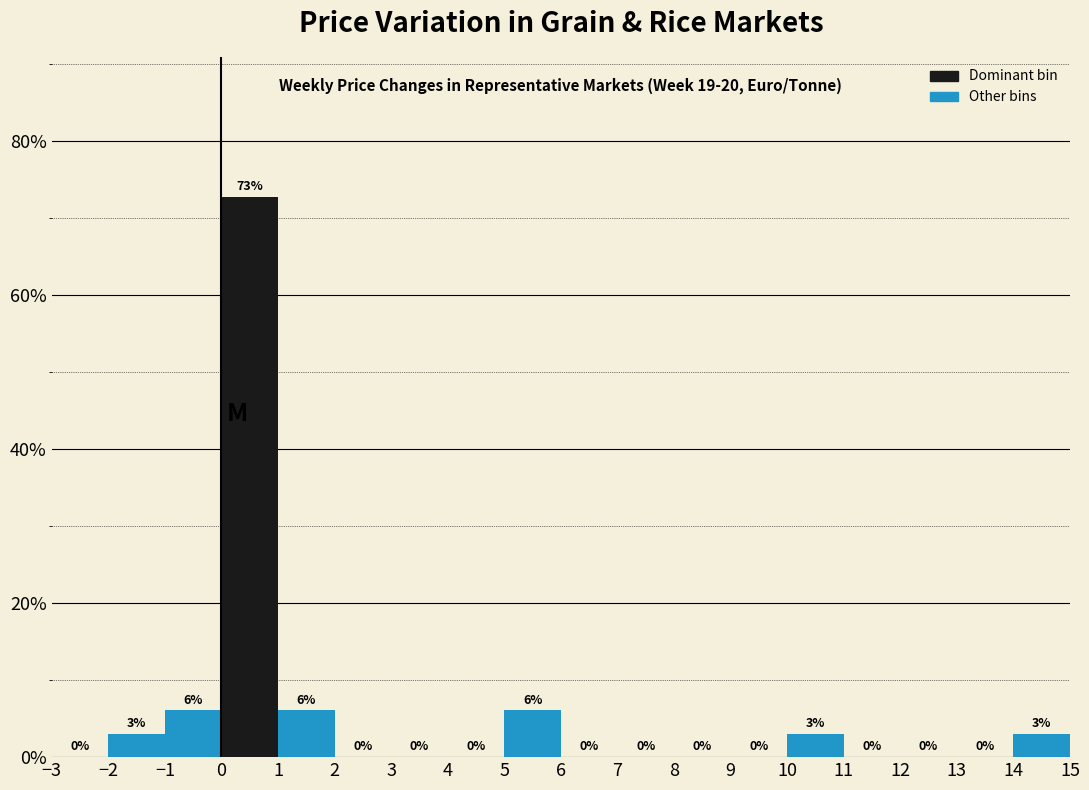

Which range on the x-axis has the tallest bar?

0 to 1